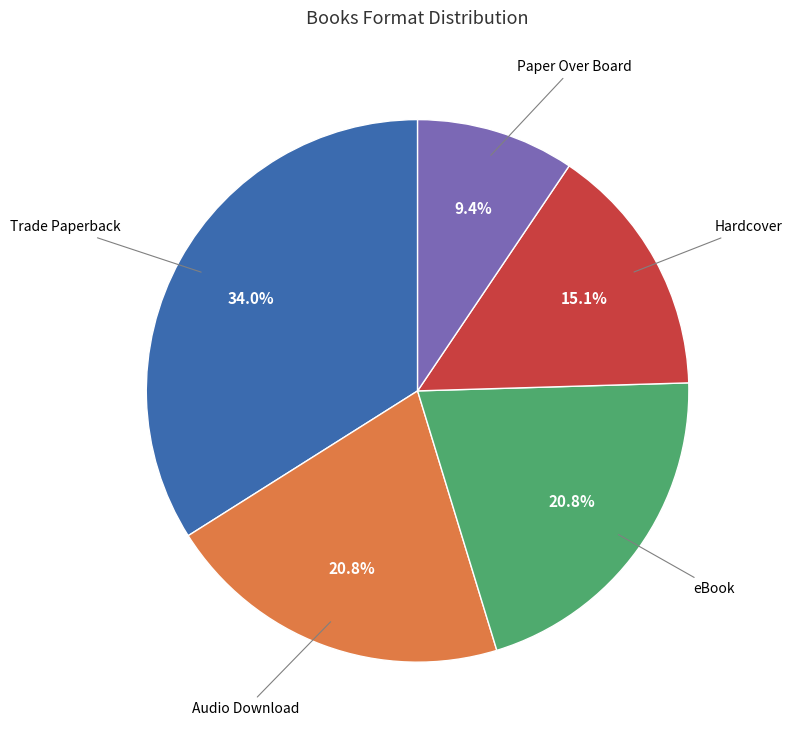

Is there a majority slice in this chart?

No